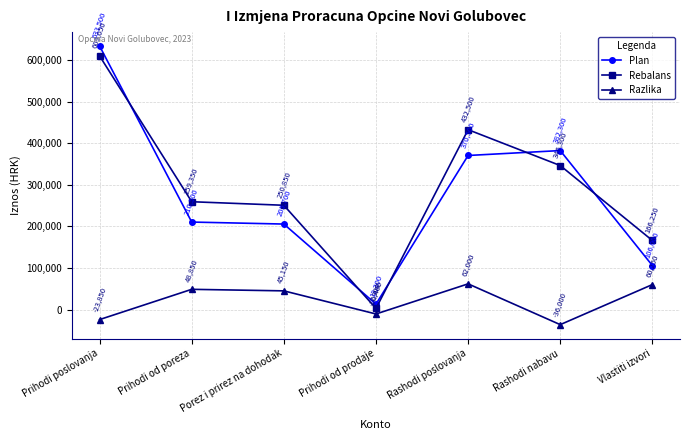

True or false: Razlika and Rebalans intersect in this chart.

False